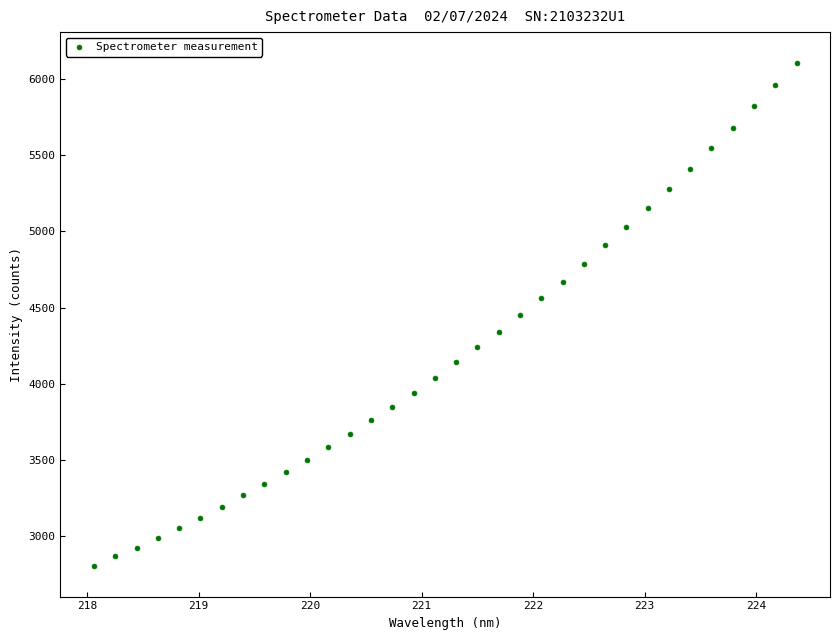

What is the range of Y values (max minus min)?

3302.2